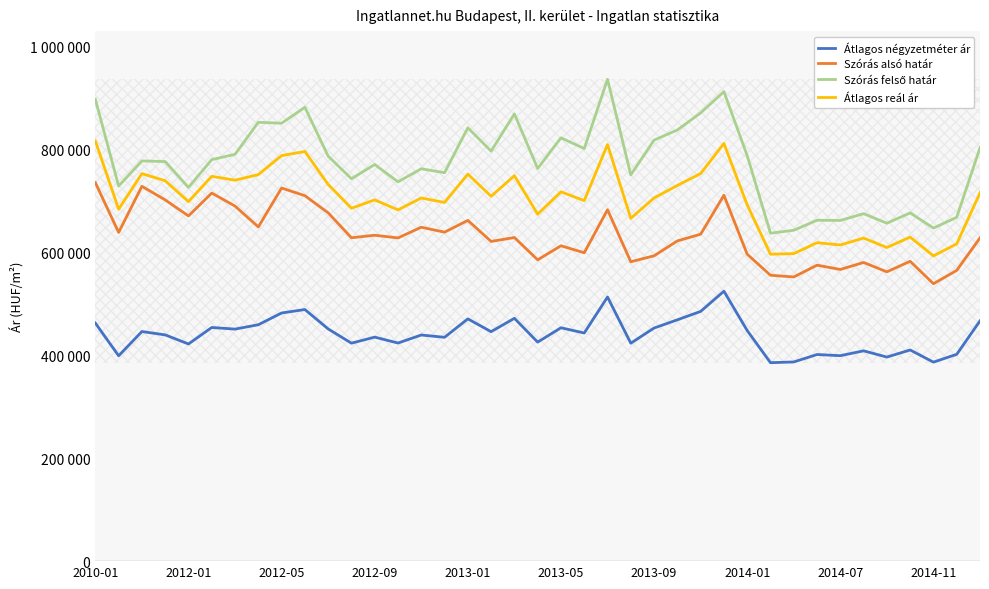

Is this an area chart (filled region under the line)?

No